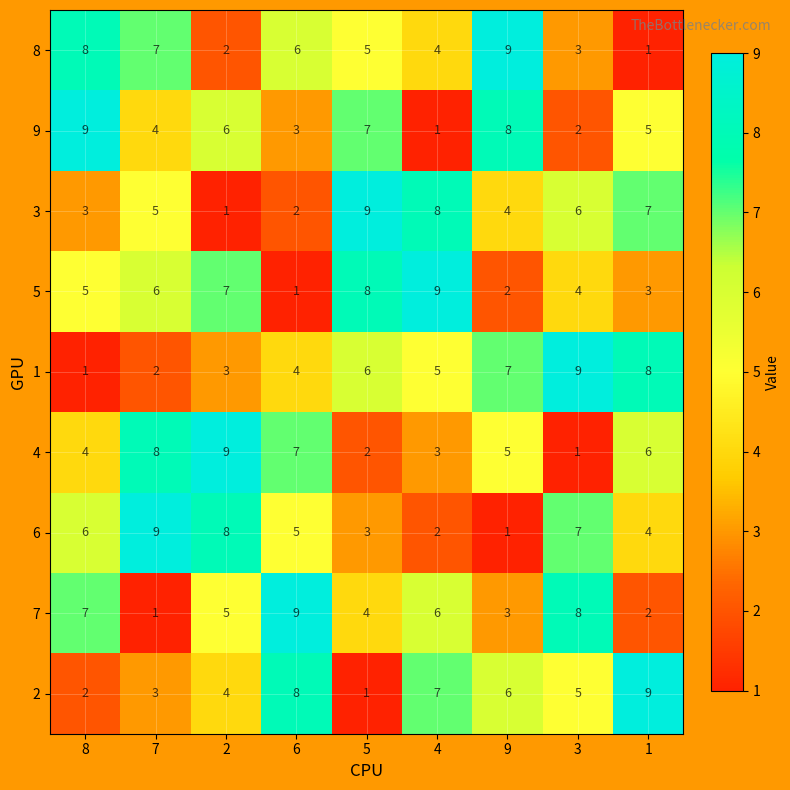

What is the difference between the second highest and second lowest values in the 5 series?

6